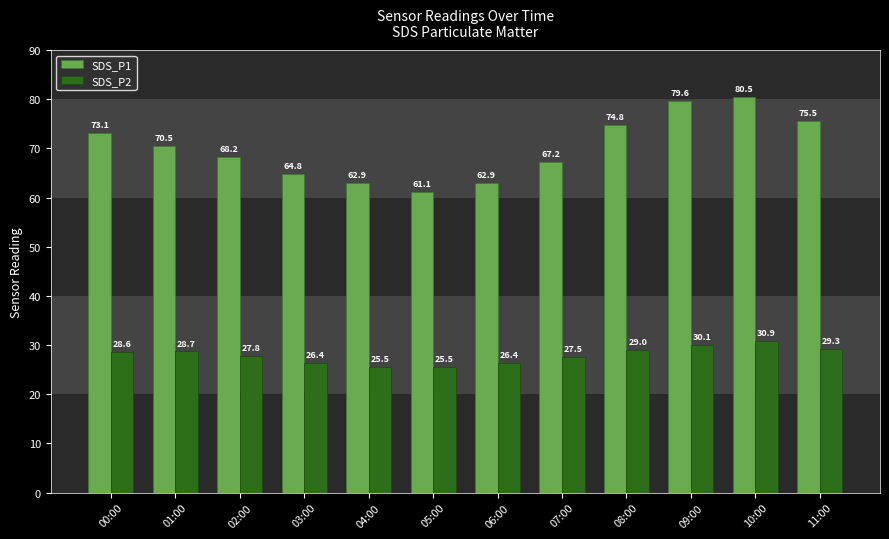

How many groups of bars are there?

12